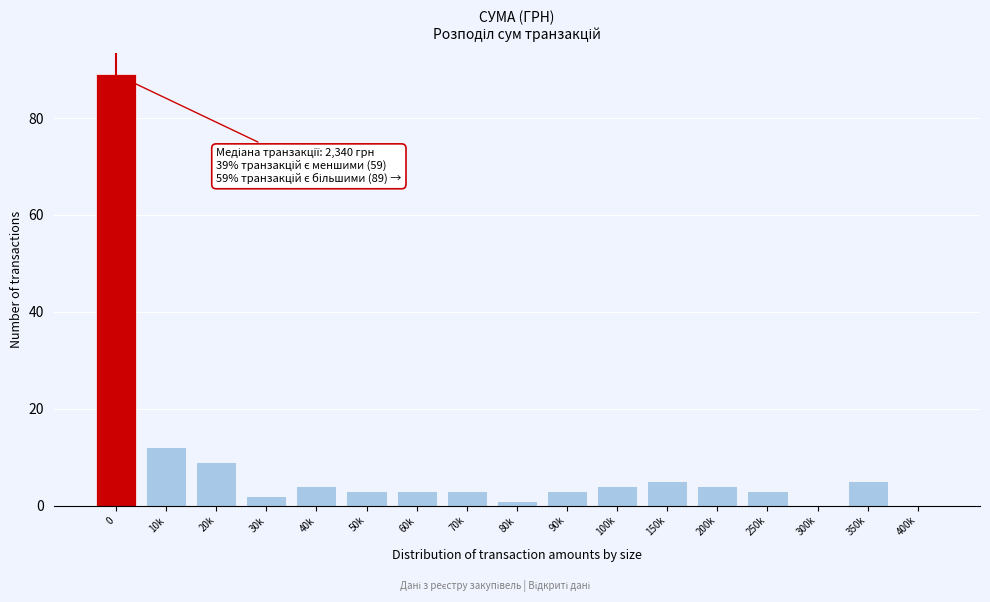

Reading left to right, what are all the values shown in this chart?

0=89	10k=12	20k=9	30k=2	40k=4	50k=3	60k=3	70k=3	80k=1	90k=3	100k=4	150k=5	200k=4	250k=3	300k=0	350k=5	400k=0